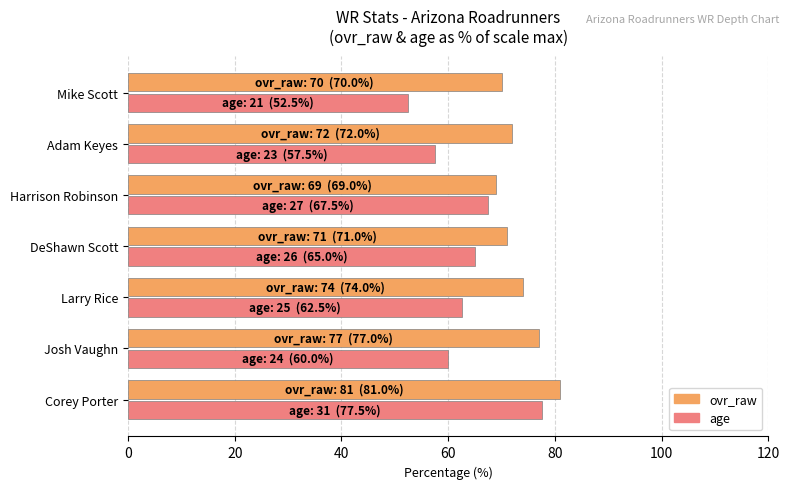

What is the difference between the age values at Josh Vaughn and Harrison Robinson?

7.5